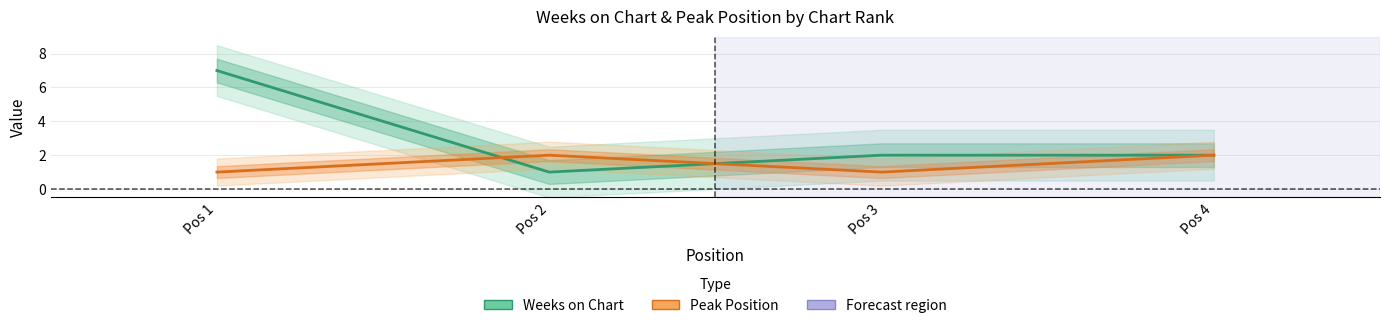

Does the chart display data point markers on the line(s)?

No